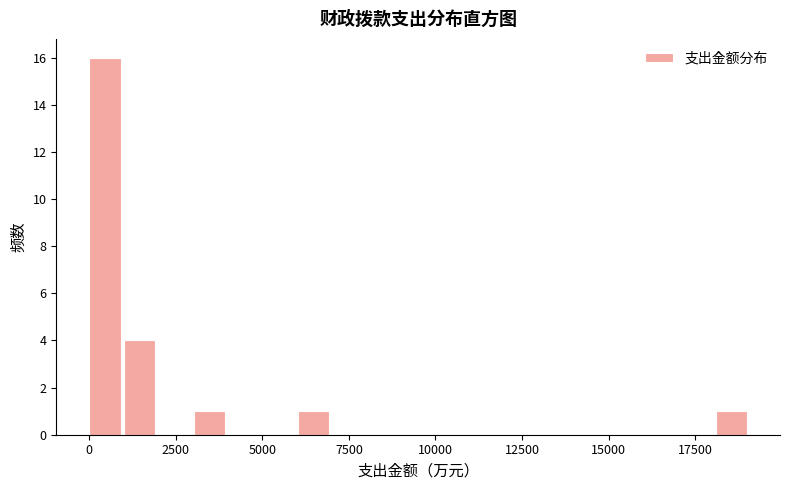

Around what value on the x-axis is the tallest bar? Give the approximate position of its centre, as read against the axis.

500